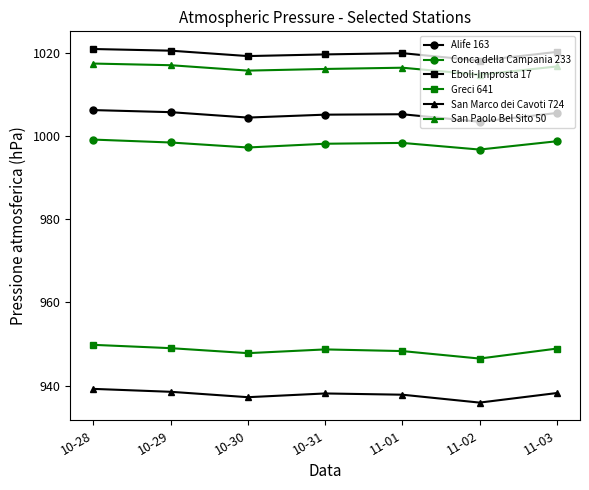

What is the label of the 1st point from the right?

11-03